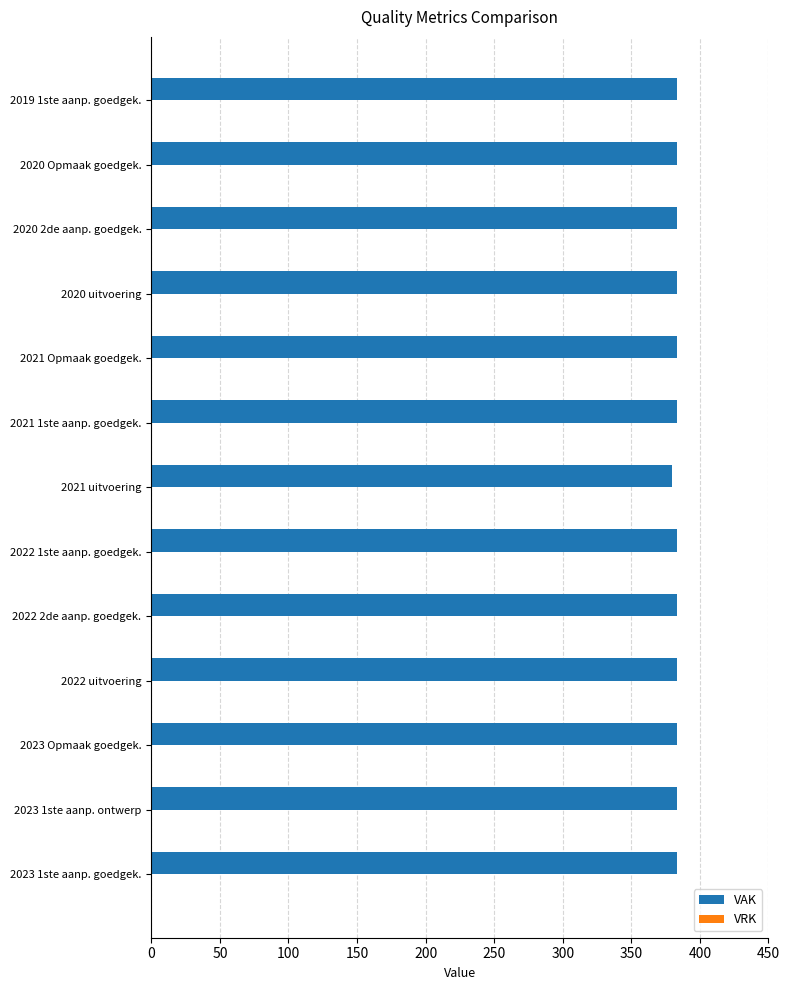

Is it true that the value at 2022 1ste aanp. goedgek. is 110?

False